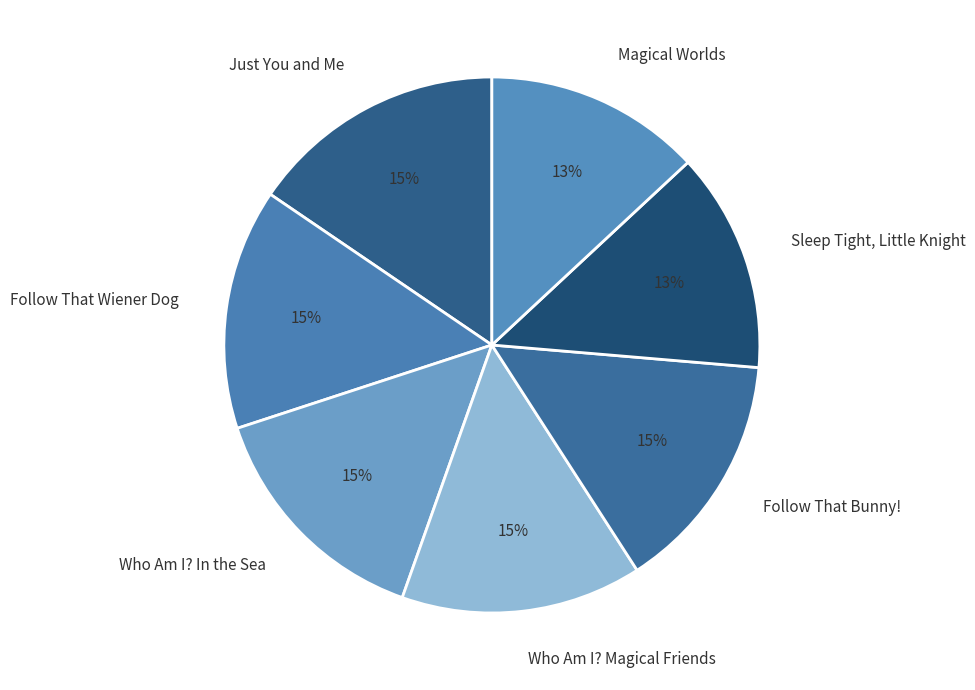

How many slices are in this pie chart?

7